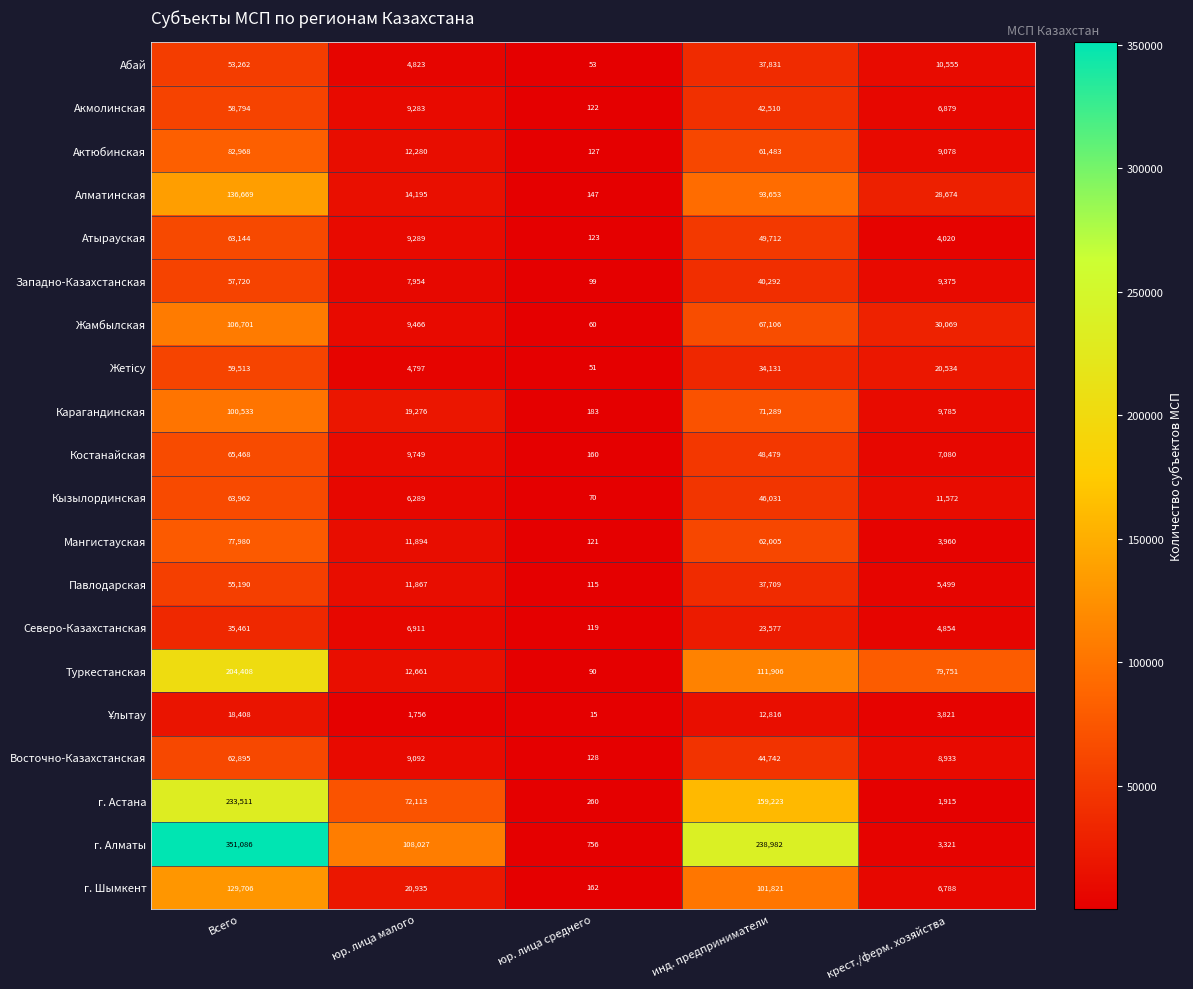

The Северо-Казахстанская series shows 38624 at инд. предприниматели. True or false?

False